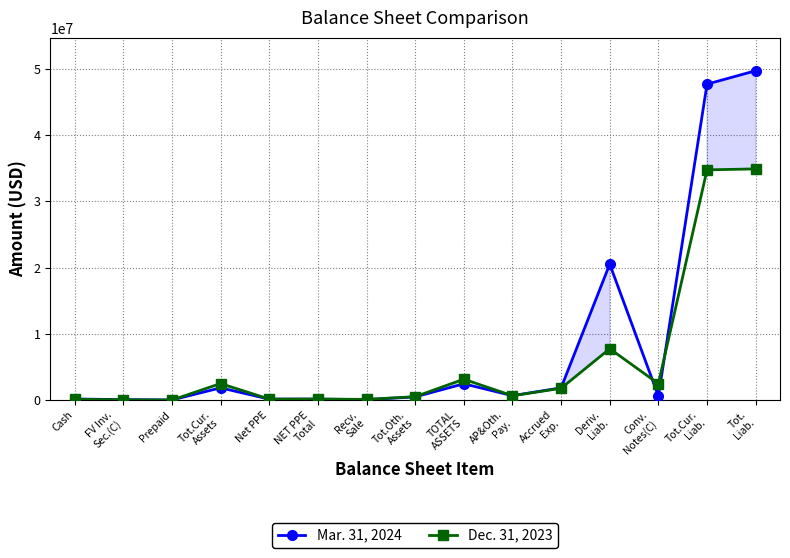

Reading left to right, what are all the values shown in this chart?

Mar. 31, 2024: 157351	63292	11936	1839840	136784	139473	66000	473667	2452980	659072	1839304	20509953	597945	47677023	49696770
Dec. 31, 2023: 114640	36167	0	2489604	143366	146735	99000	506667	3143007	647483	1774513	7742759	2472944	34739496	34884243